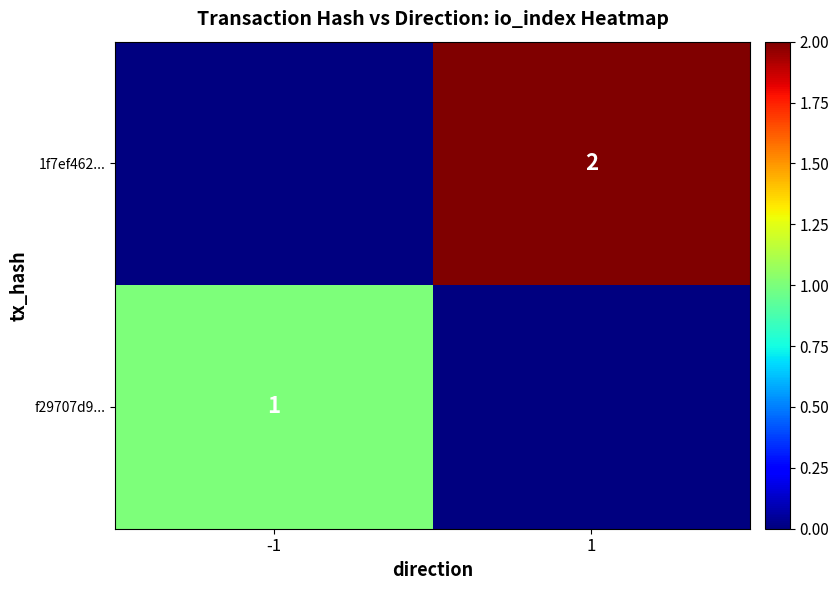

True or false: f29707d9... has a value of 1 at -1.

True